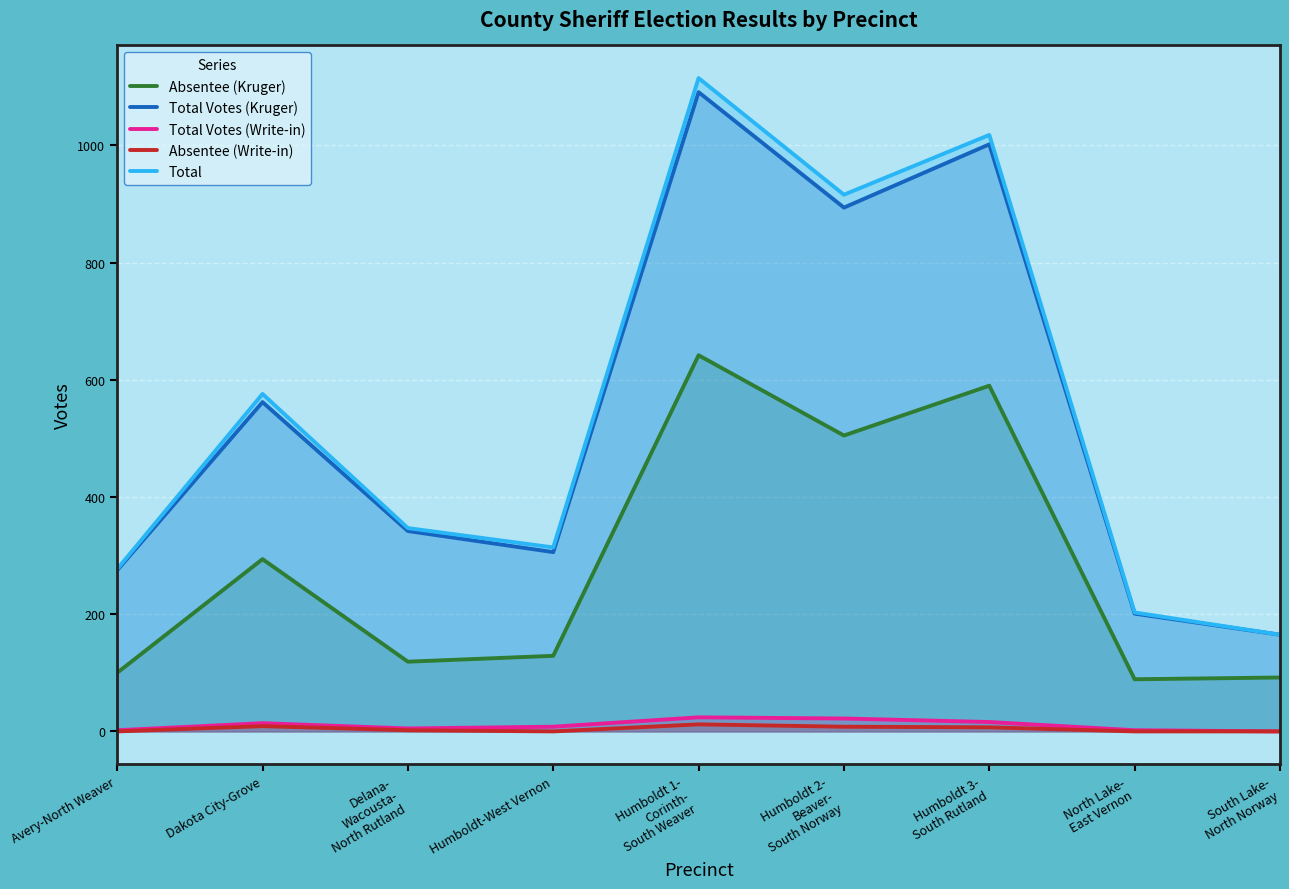

What is the approximate value of Total Votes (Kruger) at Humboldt 1-
Corinth-
South Weaver, to the nearest 10?

1090